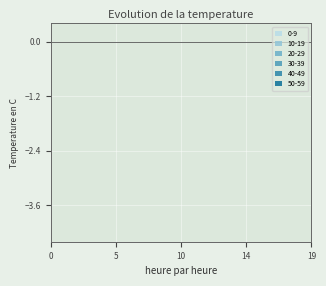

What is the value of the 0-9 point at the 5th from the left?

-9.2